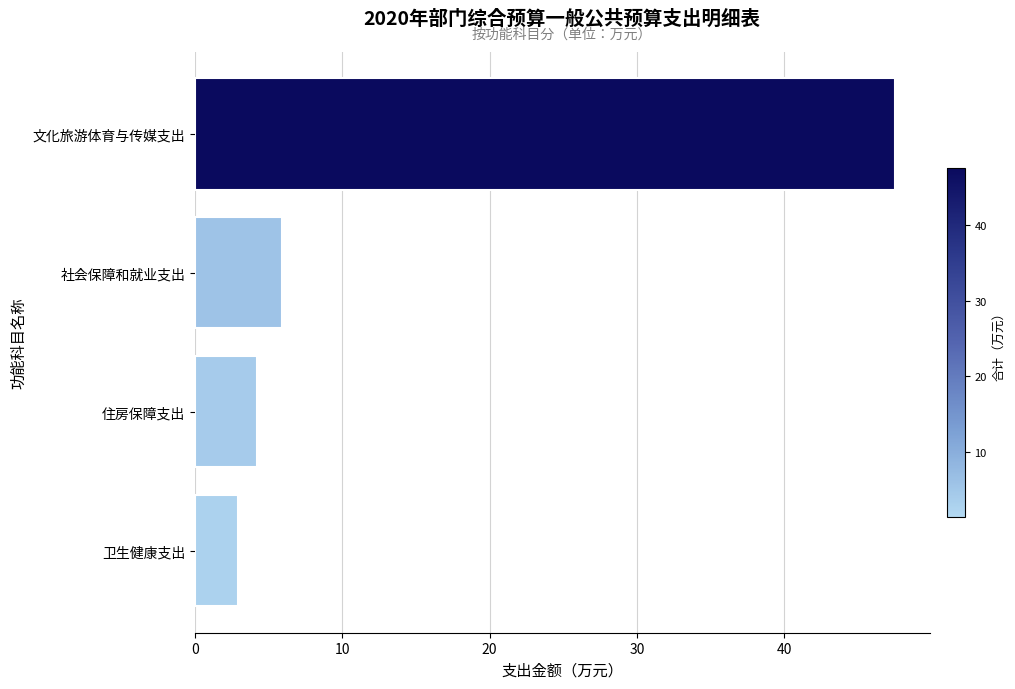

How many bars are there in total?

4